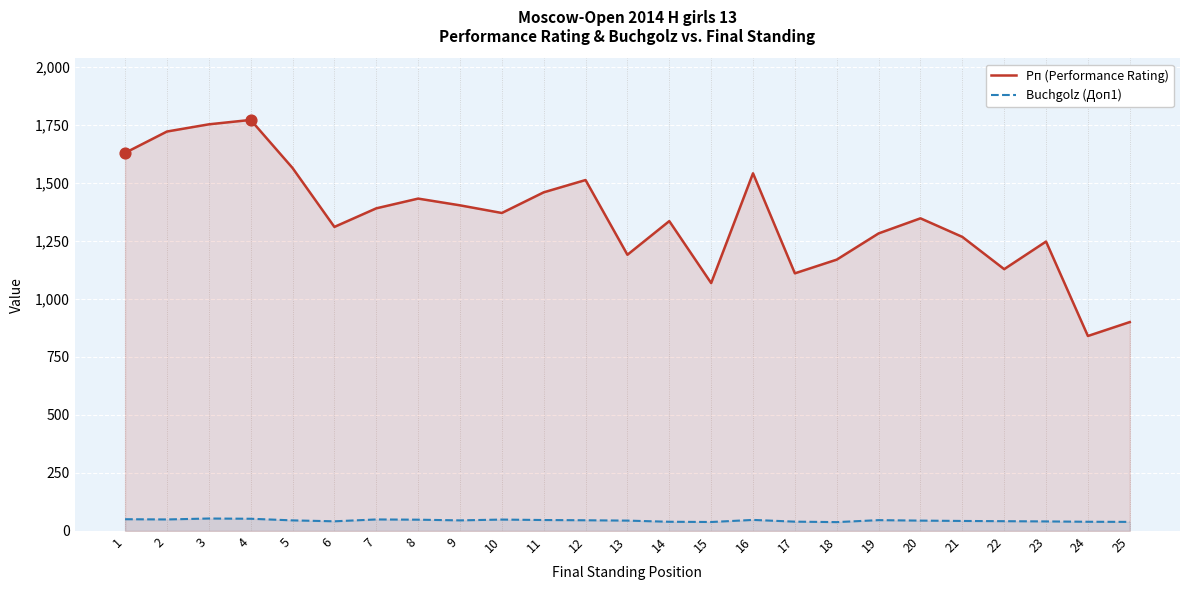

What is the total value across all series at 24?

879.5